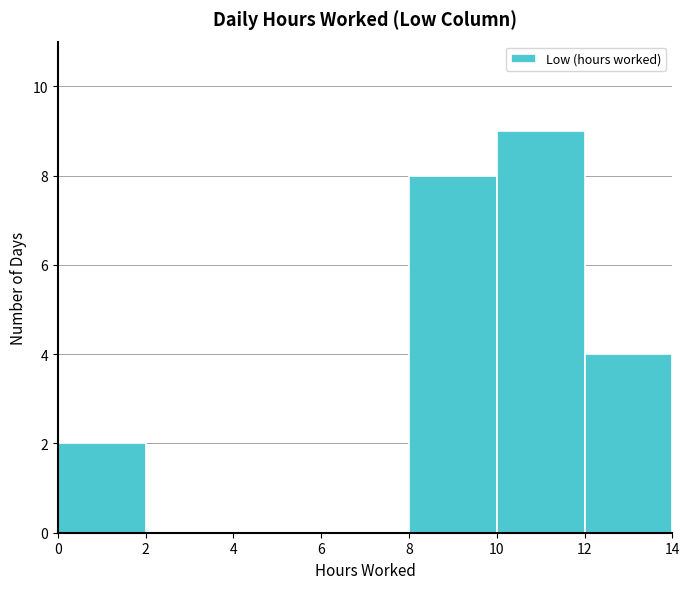

How tall is the bar that spans 12 to 14 on the x-axis? The values are not printed on the chart, so give them approximately, as read against the axis.

4